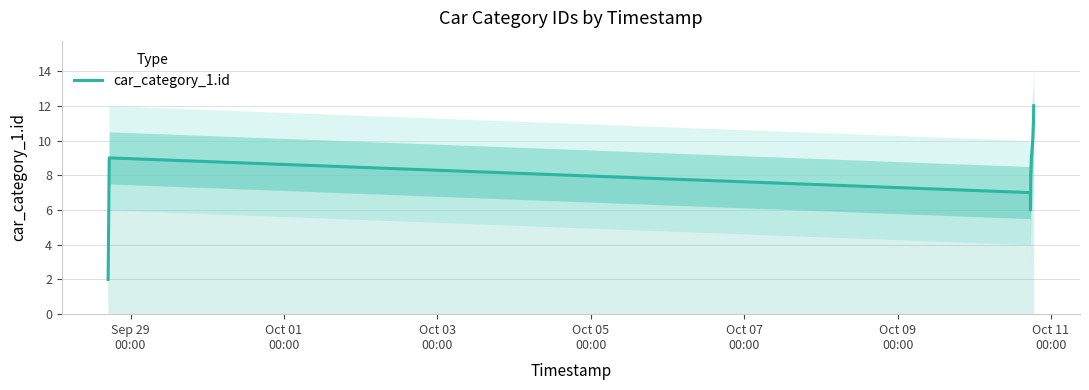

How many lines are shown in the chart?

1